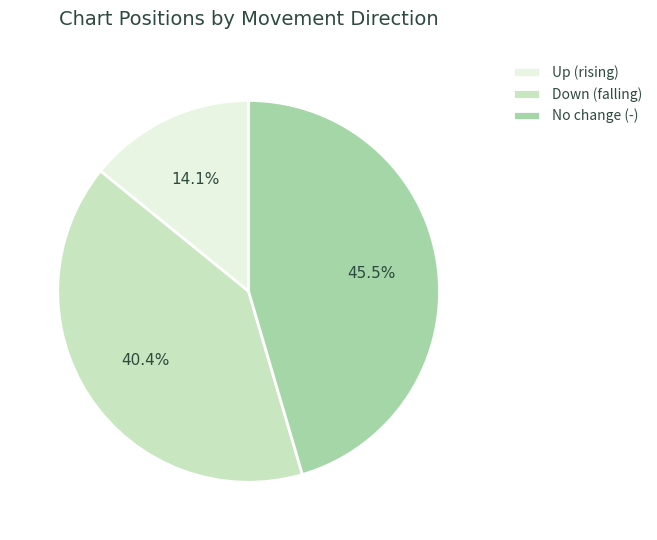

Rank the categories by value from highest to lowest.

No change (-), Down (falling), Up (rising)